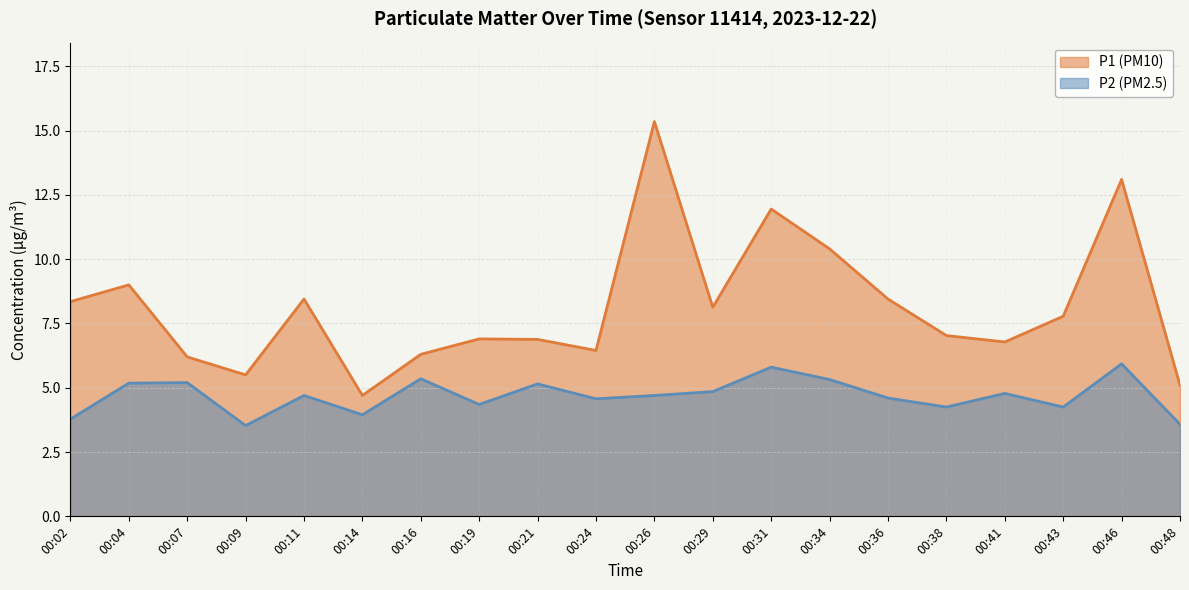

Which label corresponds to the smallest value in the chart?

00:09